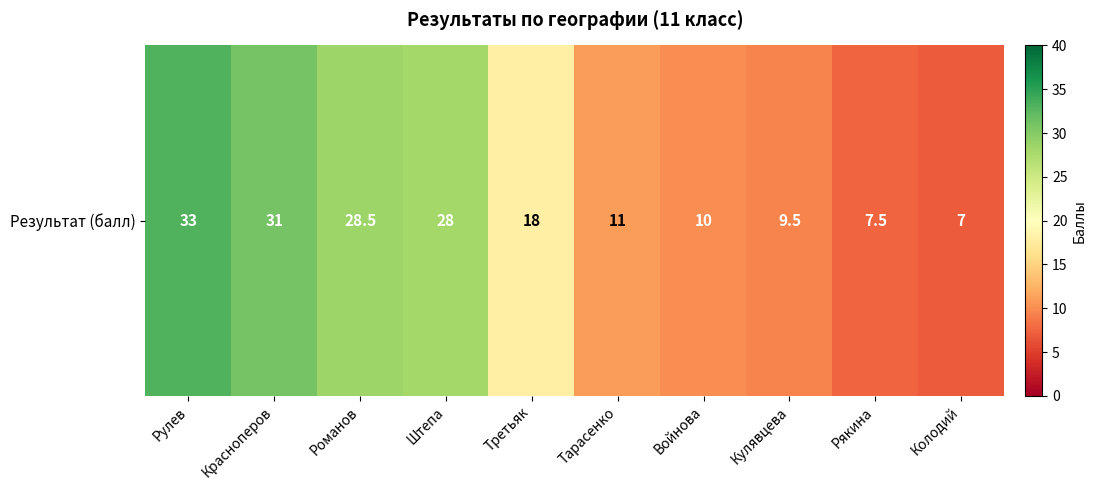

At which label does the data first exceed 18?

Рулев